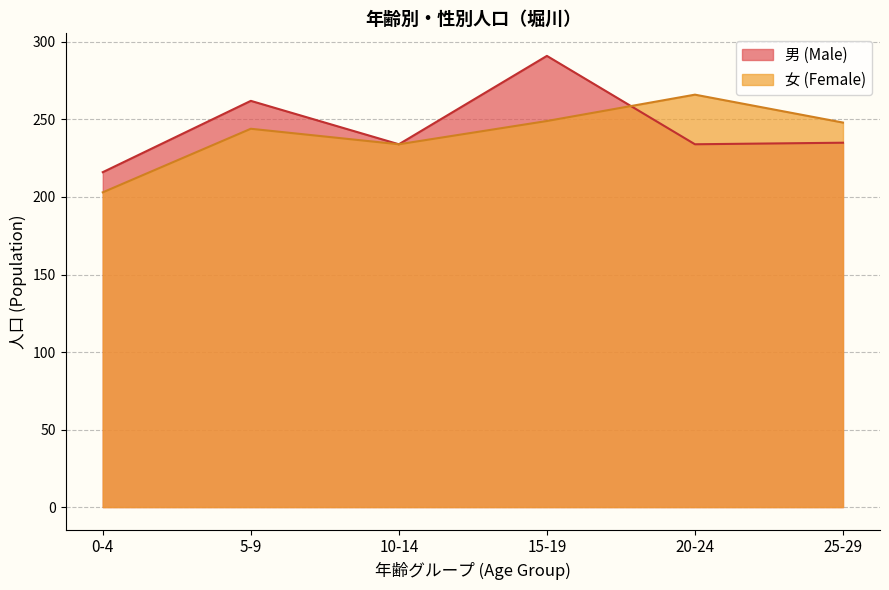

How many lines are shown in the chart?

2